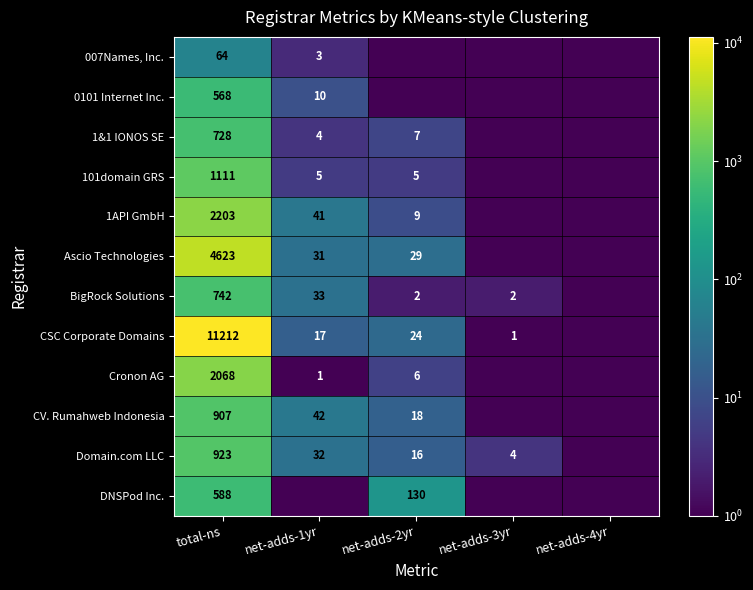

Is it true that CV. Rumahweb Indonesia equals 0.1 at net-adds-4yr?

False